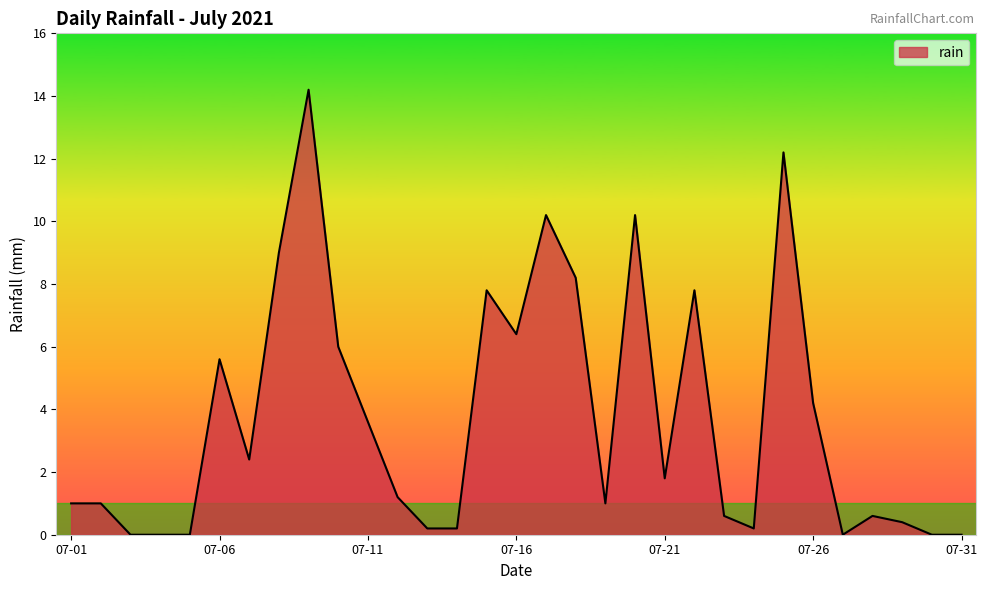

What is the greatest value displayed?

14.2